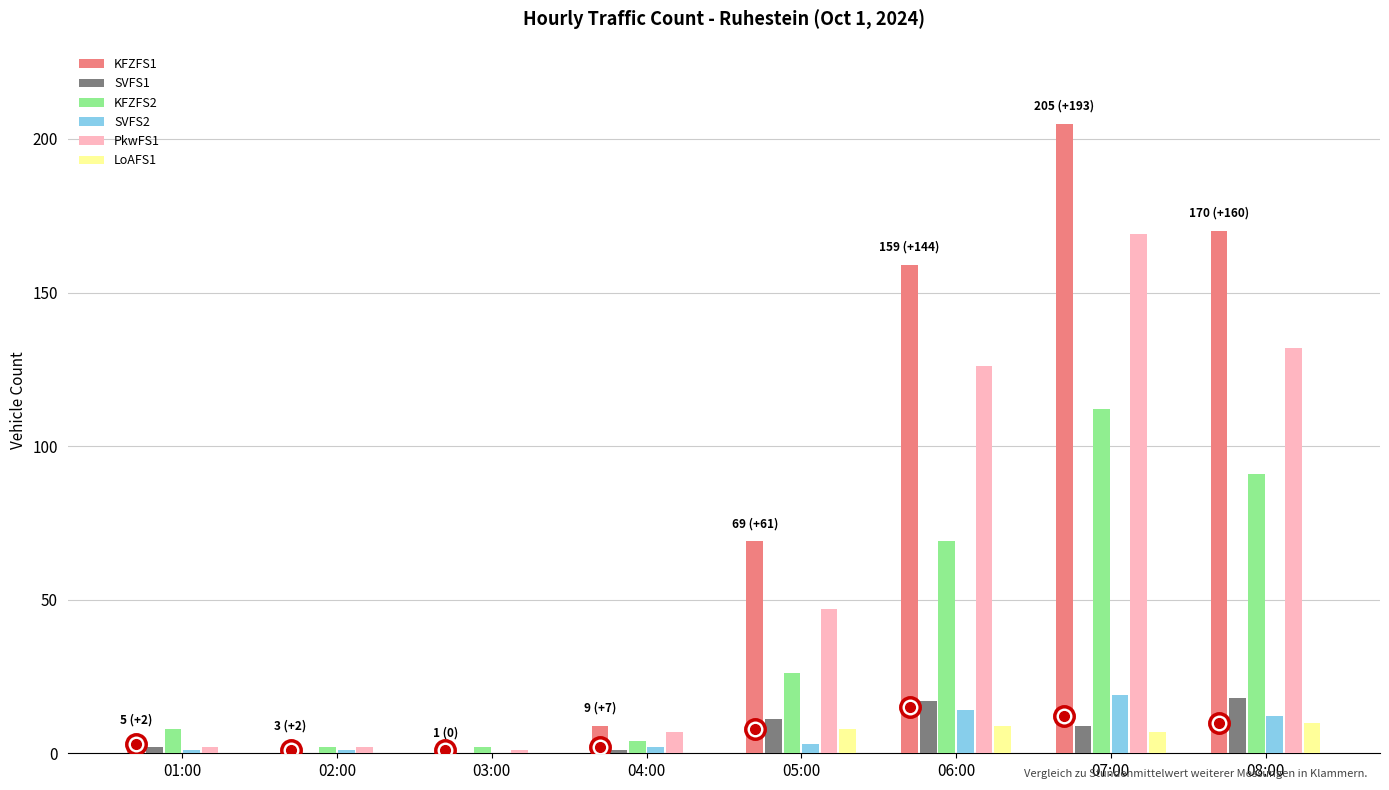

The KFZFS1 series shows 15 at 05:00. True or false?

False